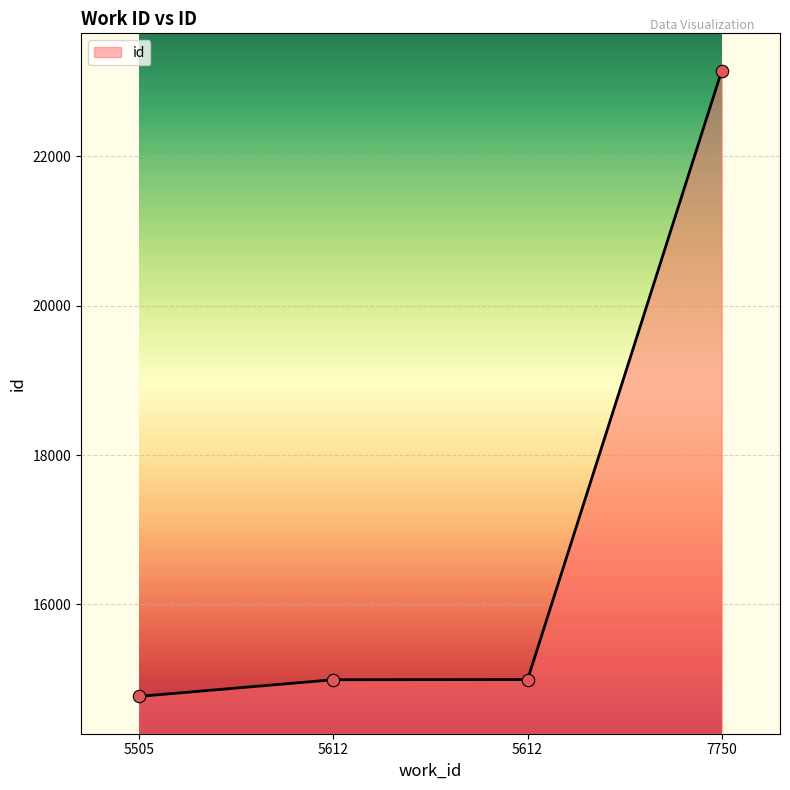

What is the change in value from 5505 to 5612?

+223